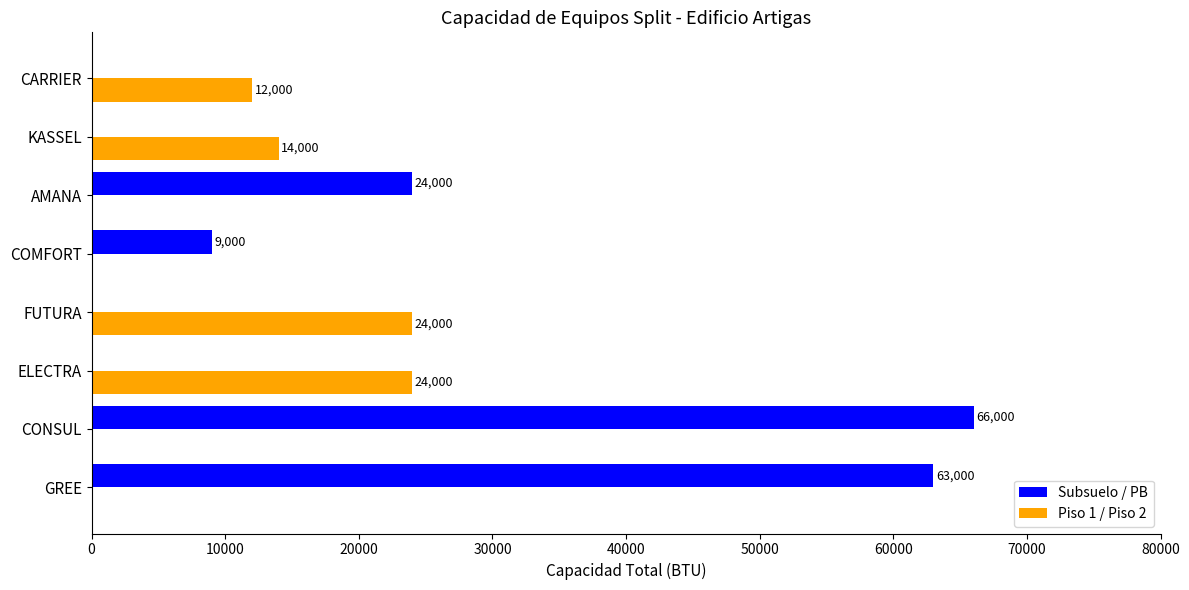

What is the sum of the Piso 1 / Piso 2 values at ELECTRA and GREE?

24000